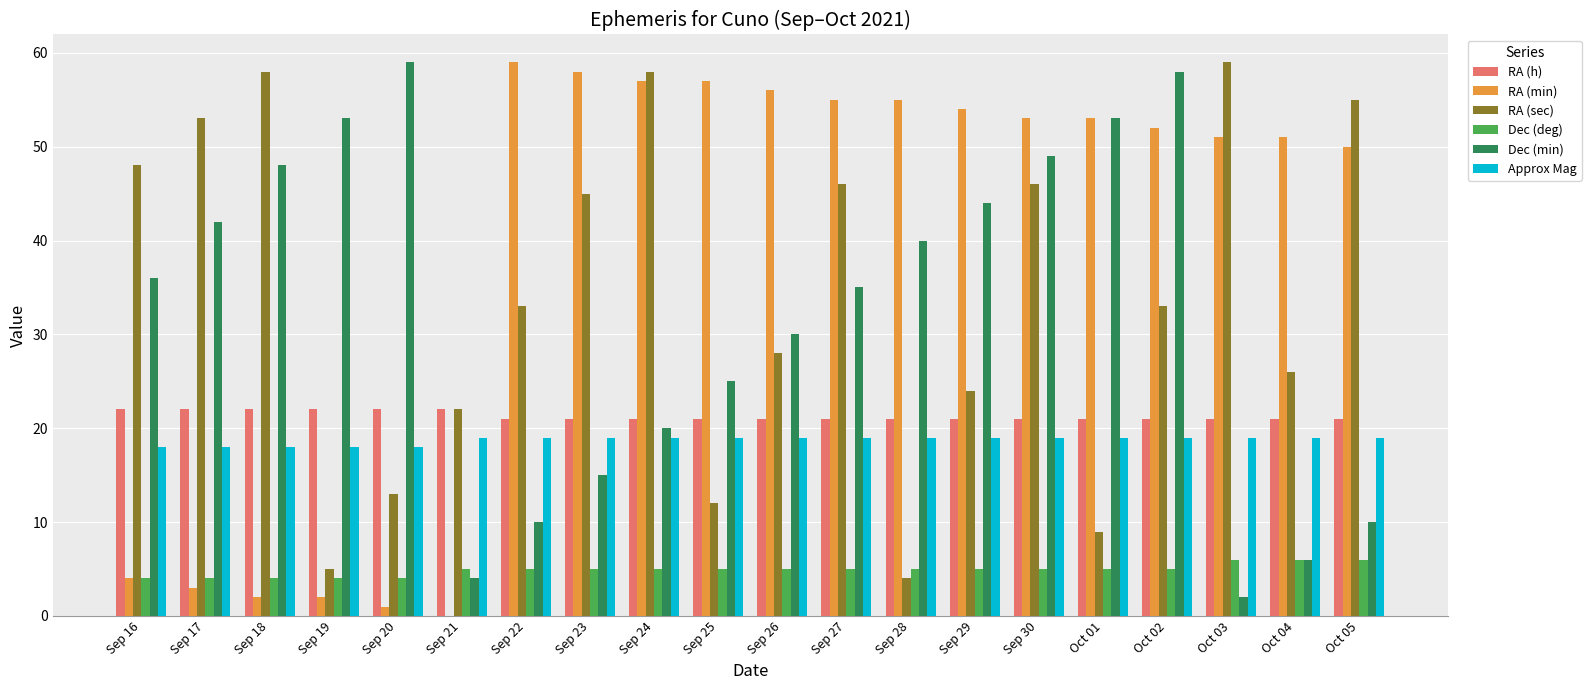

What is the maximum value for RA (sec)?

59